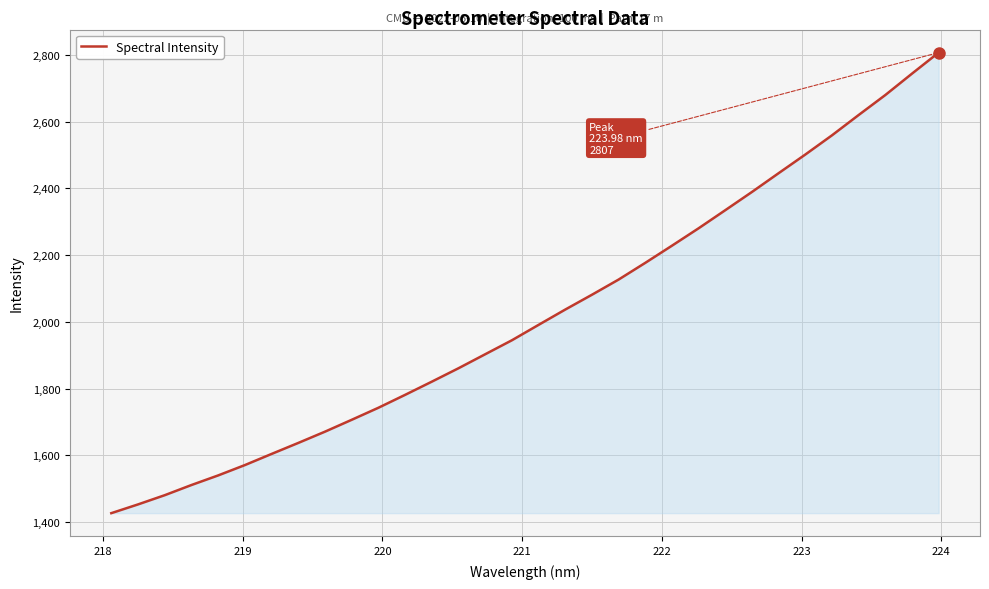

What is the smallest value displayed?

1426.8